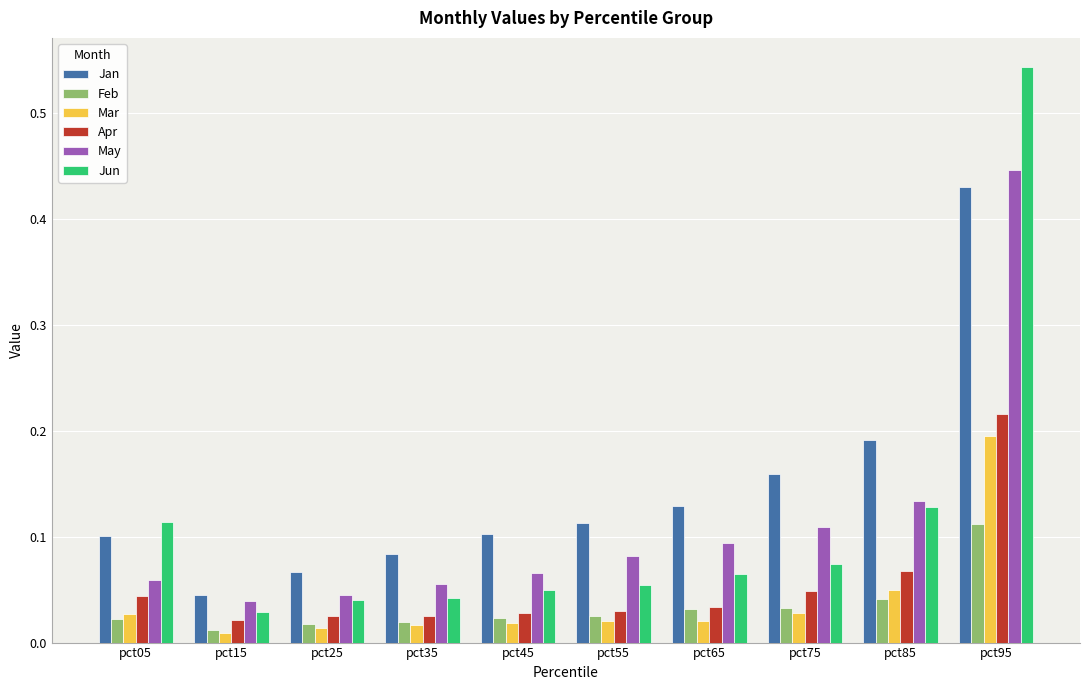

Which series has the largest total across all categories?

Jan